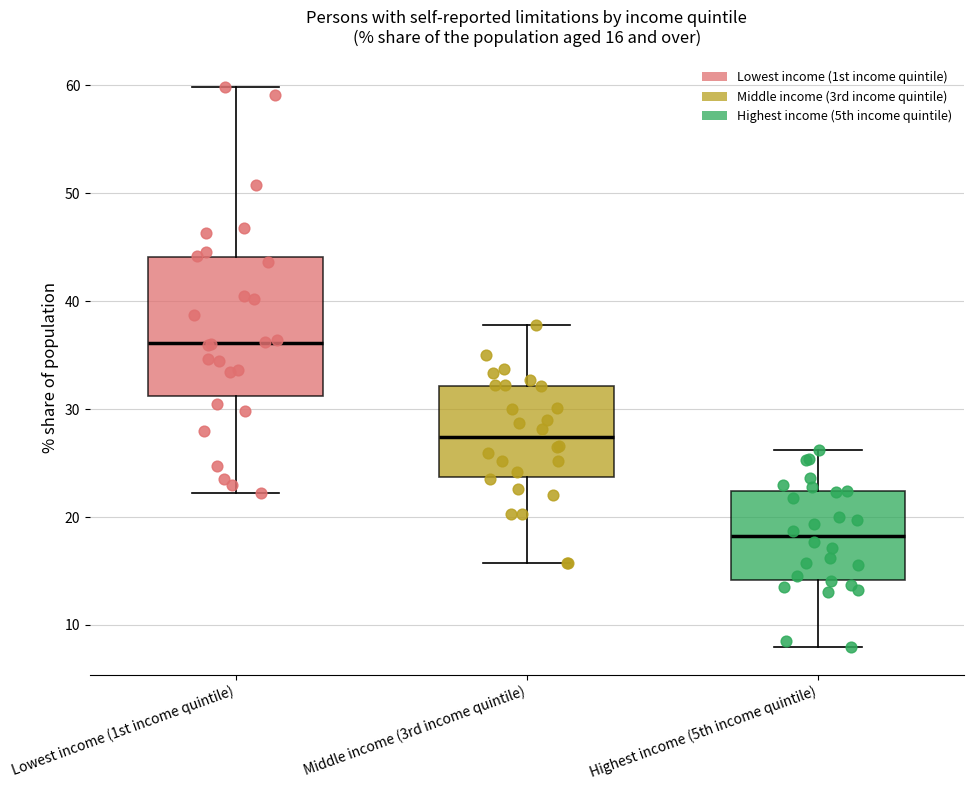

Which box's median line is the highest?

Lowest income (1st income quintile)